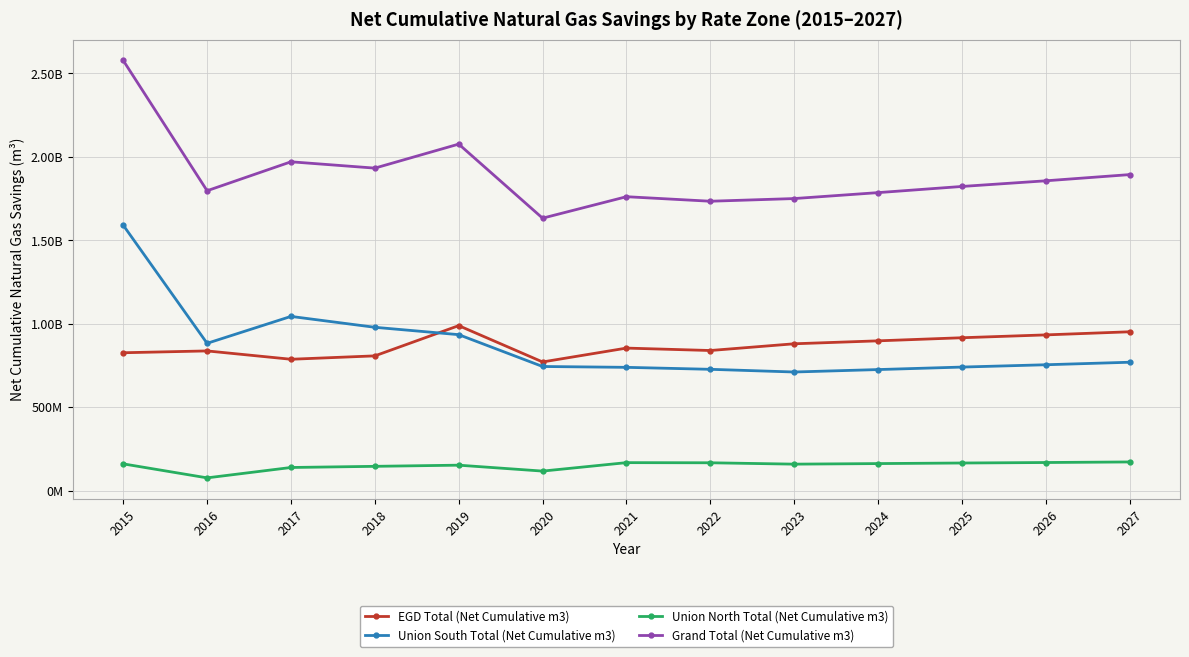

What are all the series names shown in the legend?

EGD Total (Net Cumulative m3), Union South Total (Net Cumulative m3), Union North Total (Net Cumulative m3), Grand Total (Net Cumulative m3)